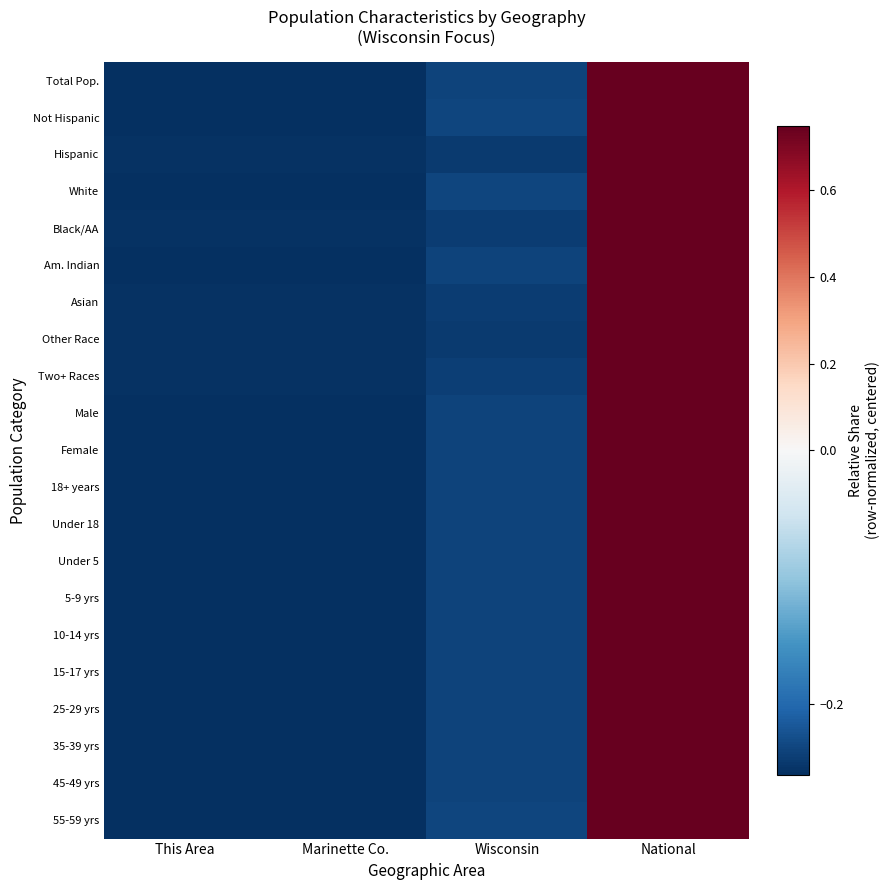

Which has a higher value, This Area or Wisconsin?

Wisconsin